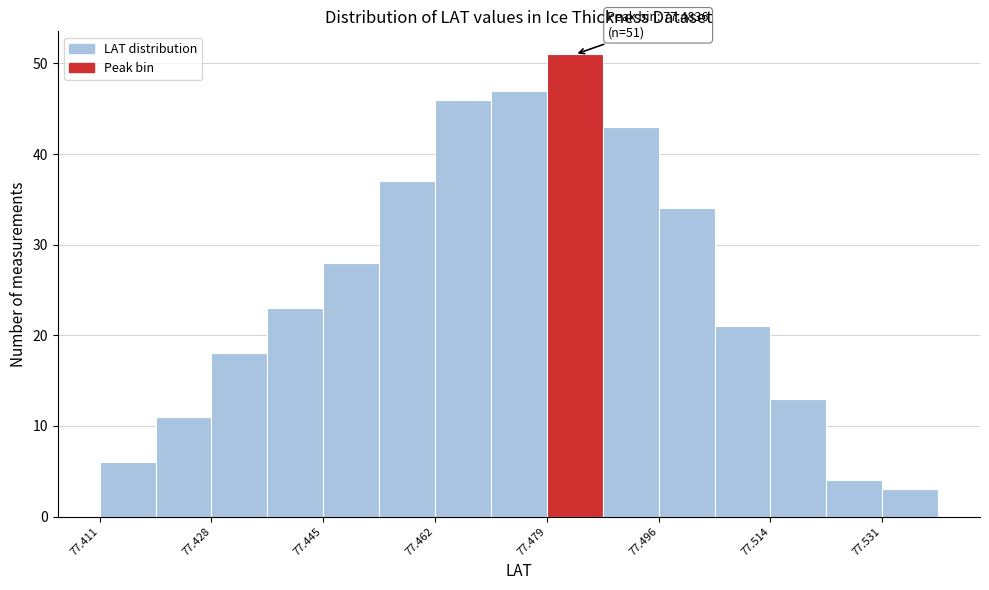

Which range on the x-axis has the tallest bar?

77.480 to 77.488